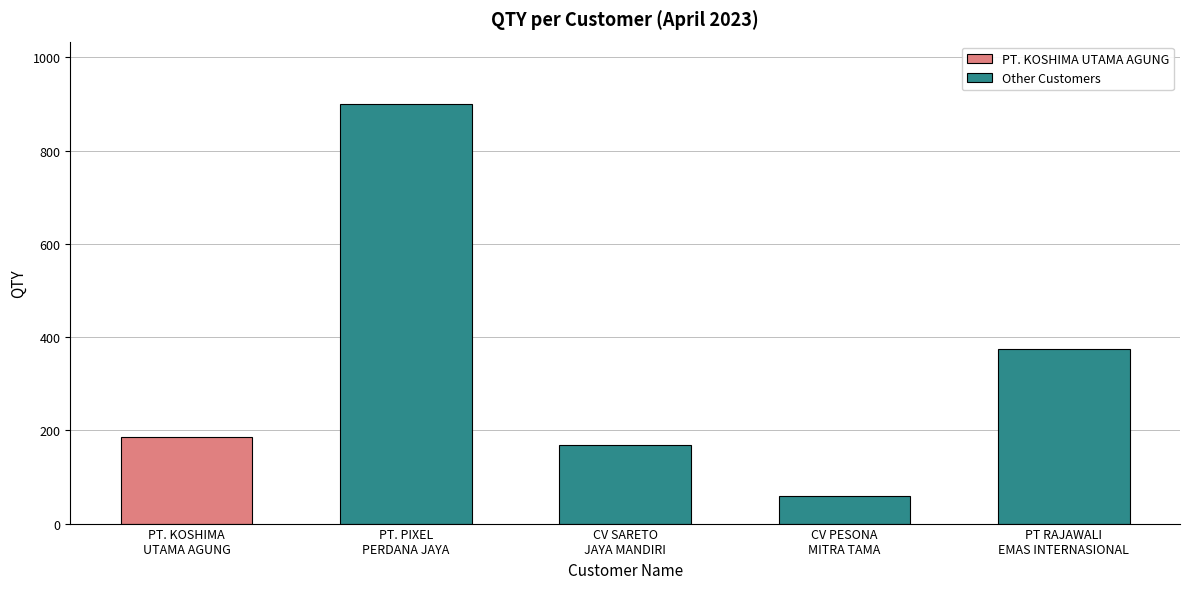

What is the average value?

338